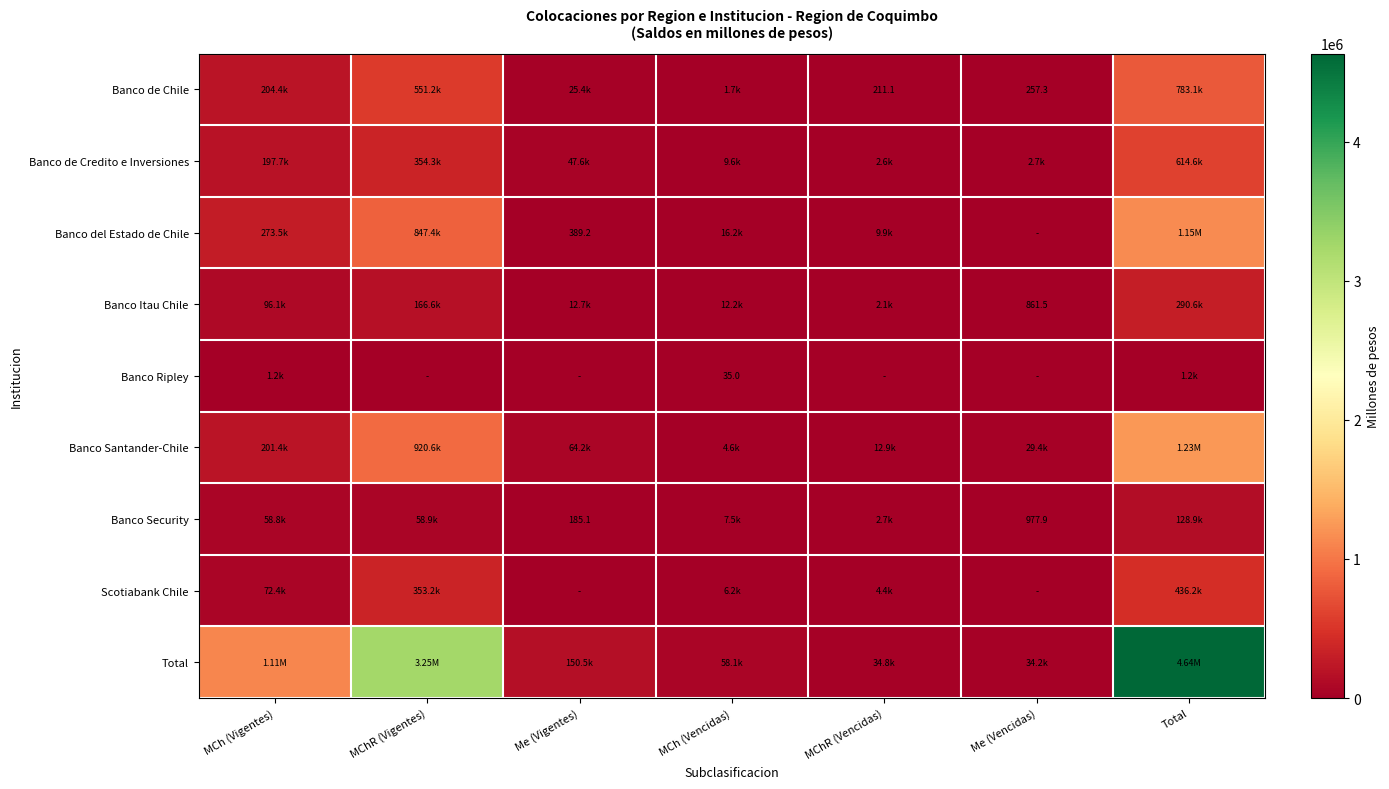

Which has a higher value, Total or Me (Vencidas)?

Total